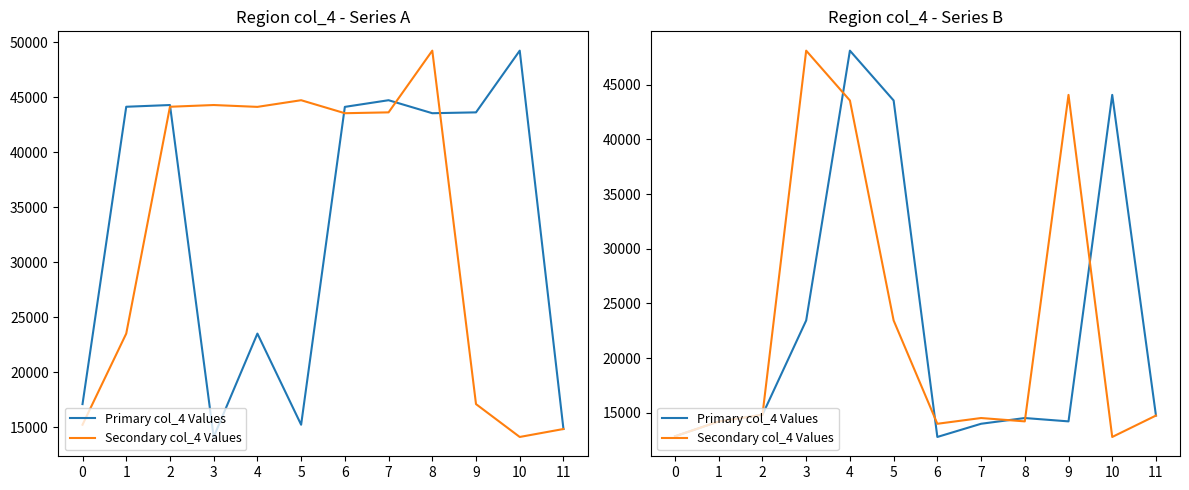

What is the difference between the maximum and minimum values in the Primary col_4 Values series?

35299